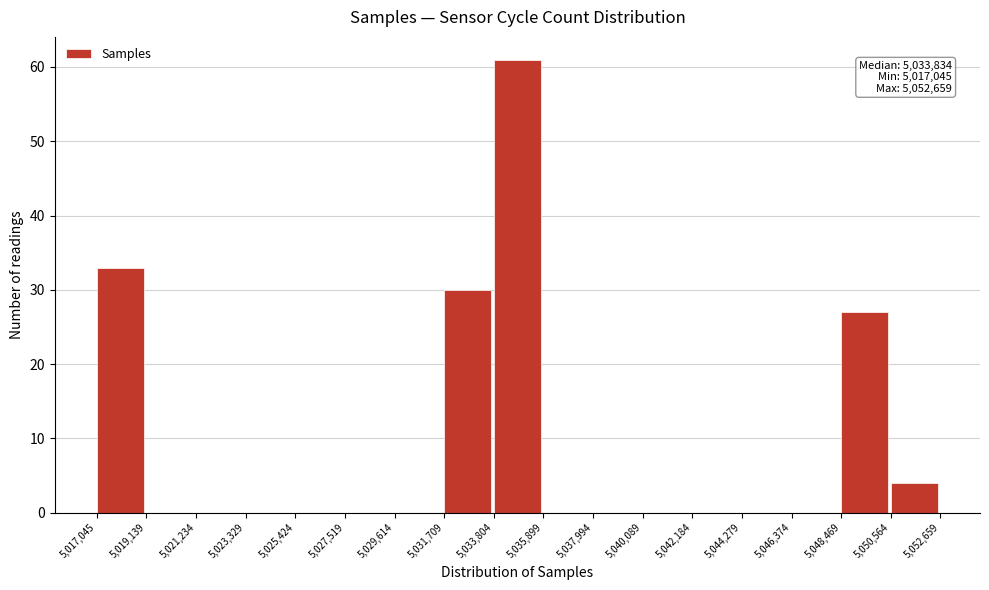

Over which range of the x-axis is the bar tallest?

5,033,804 to 5,035,899